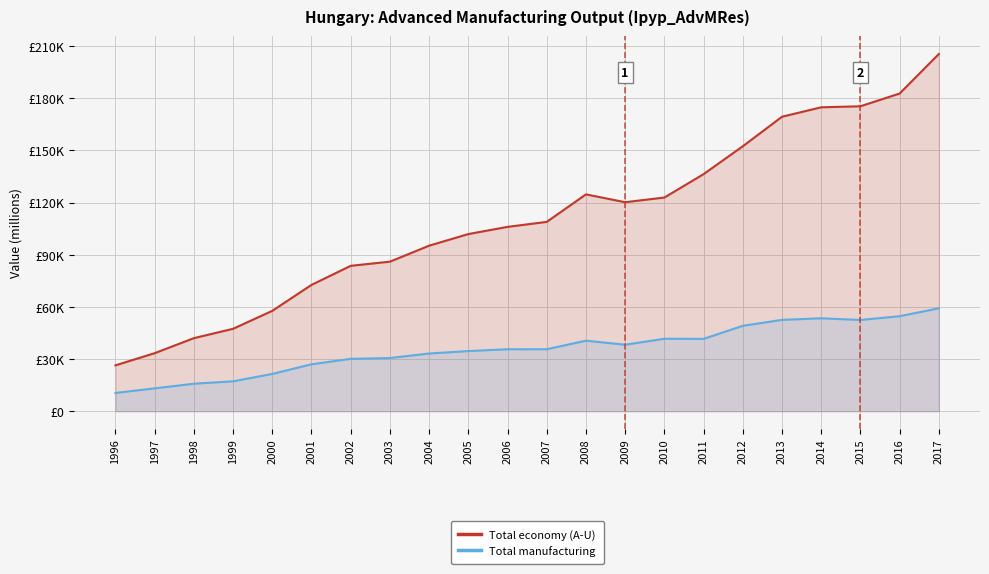

List the series in order of their overall mean, highest first.

Total economy (A-U), Total manufacturing